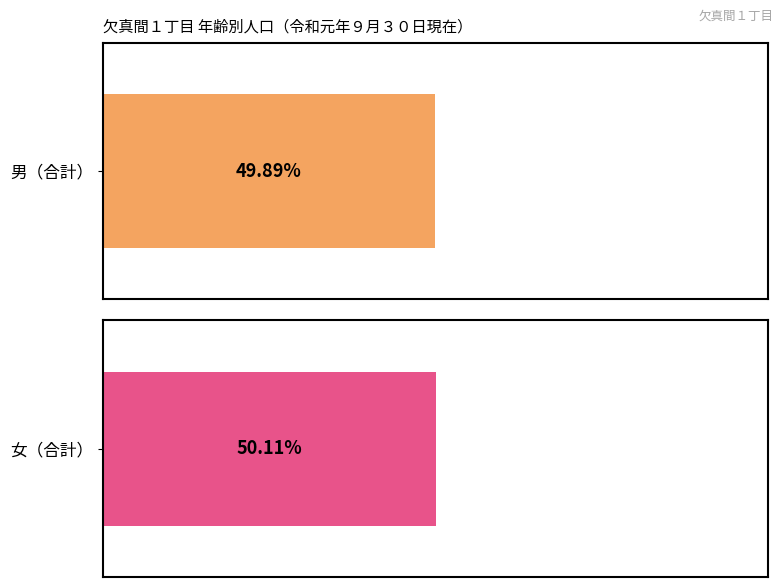

True or false: 男 has a value of 15 at 65-69.

False